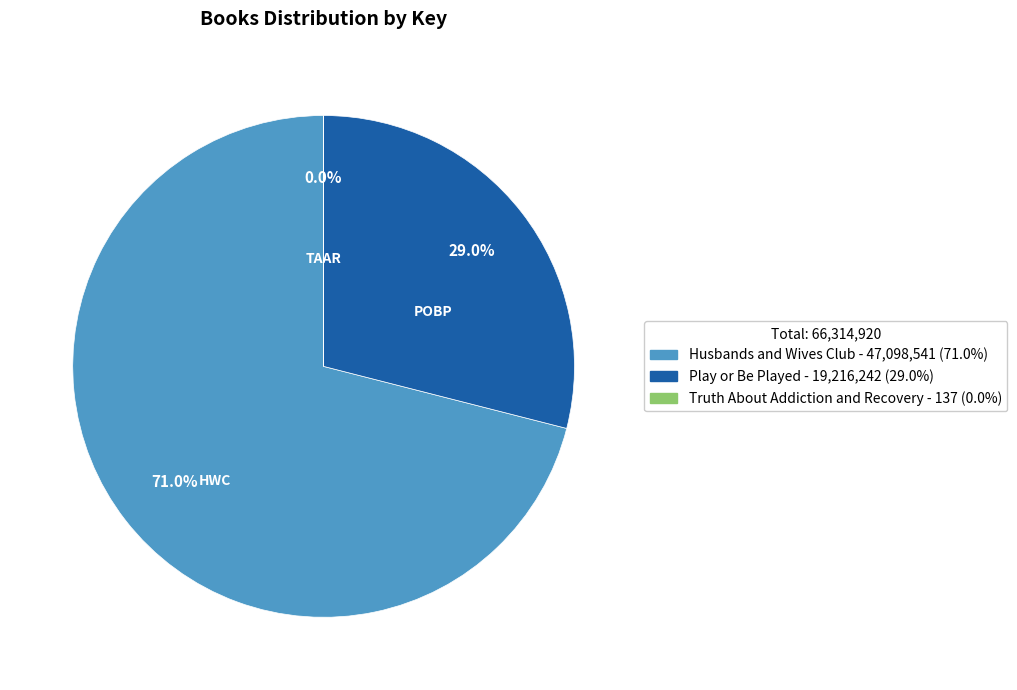

Which category has the biggest portion of the pie?

Husbands and Wives Club